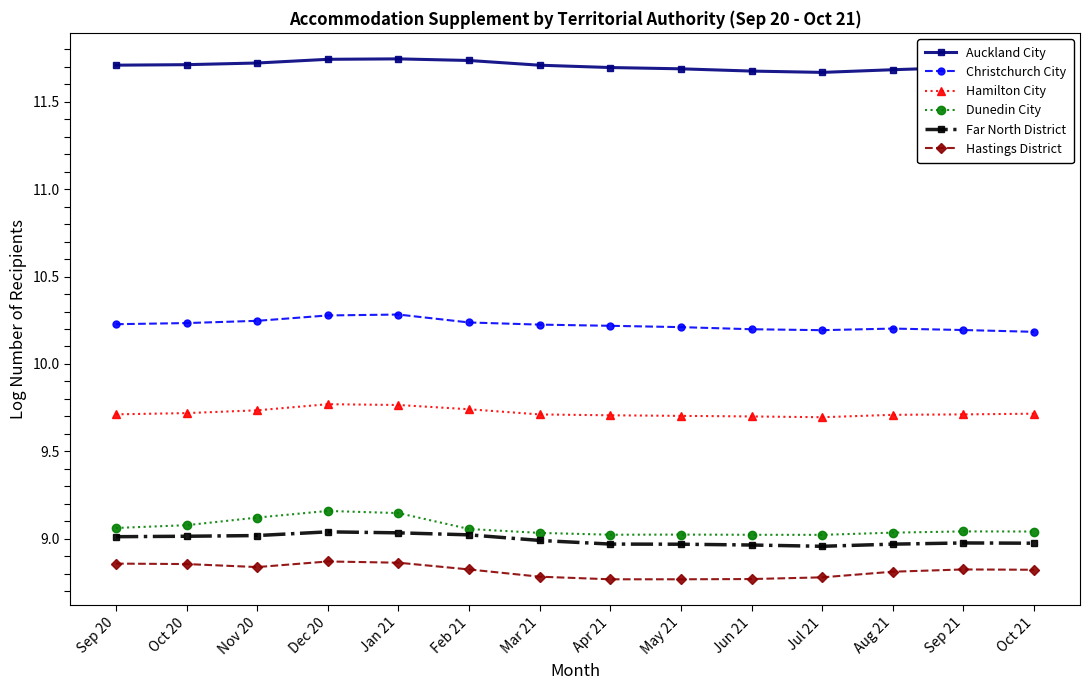

What is the difference between the highest and lowest values at Jun 21?

2.9